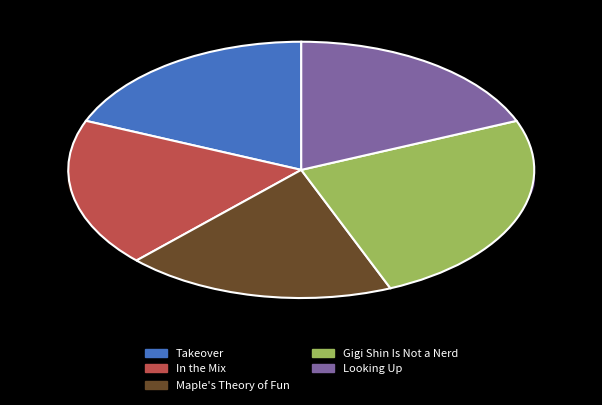

To the nearest percent, what is the combined percentage of Looking Up and Takeover?

38%